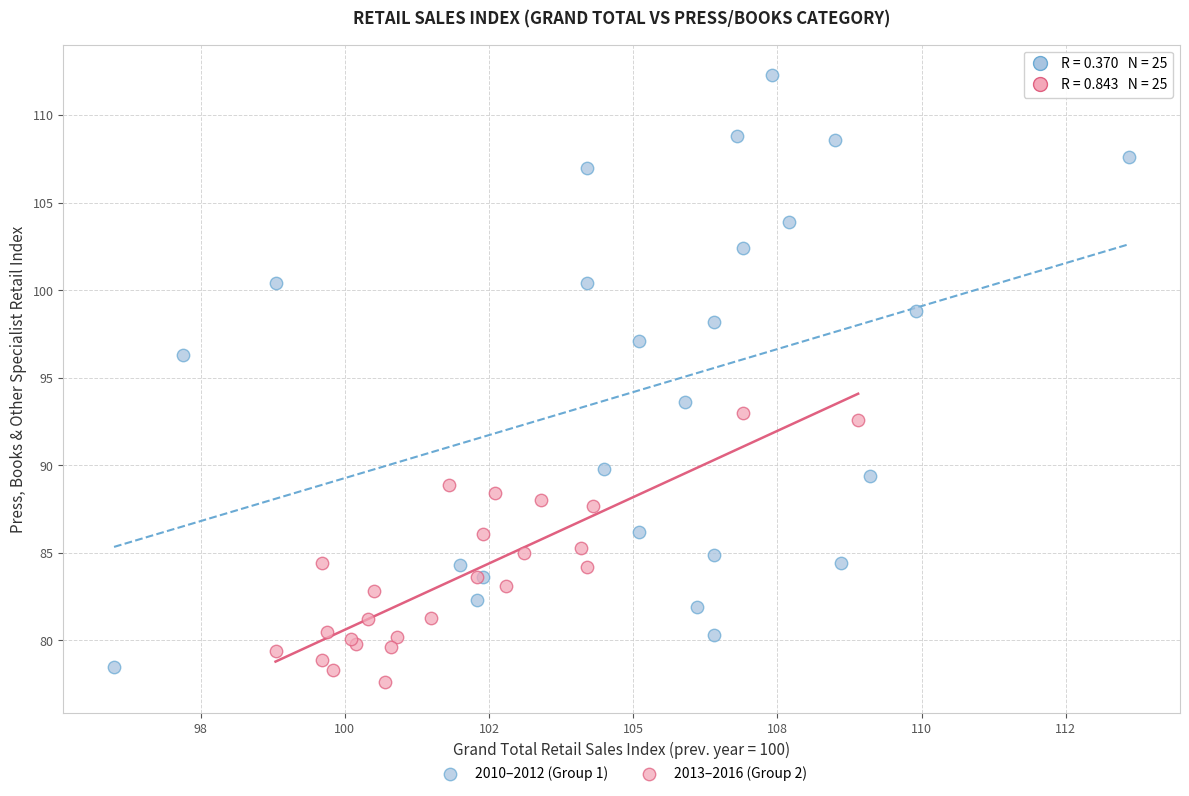

Which series has the widest spread of Y values?

2010–2012 (Group 1)